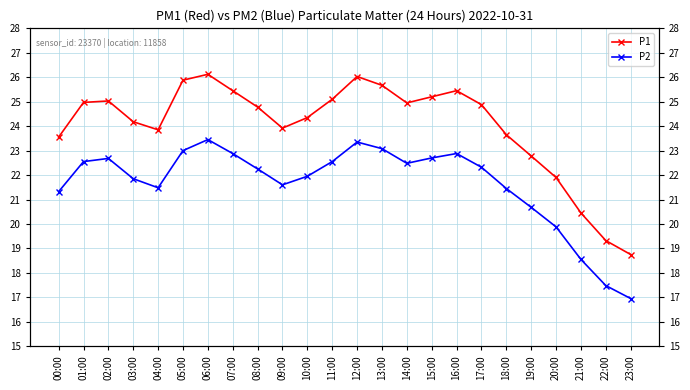

How many interior local valleys does the P2 series have?

3